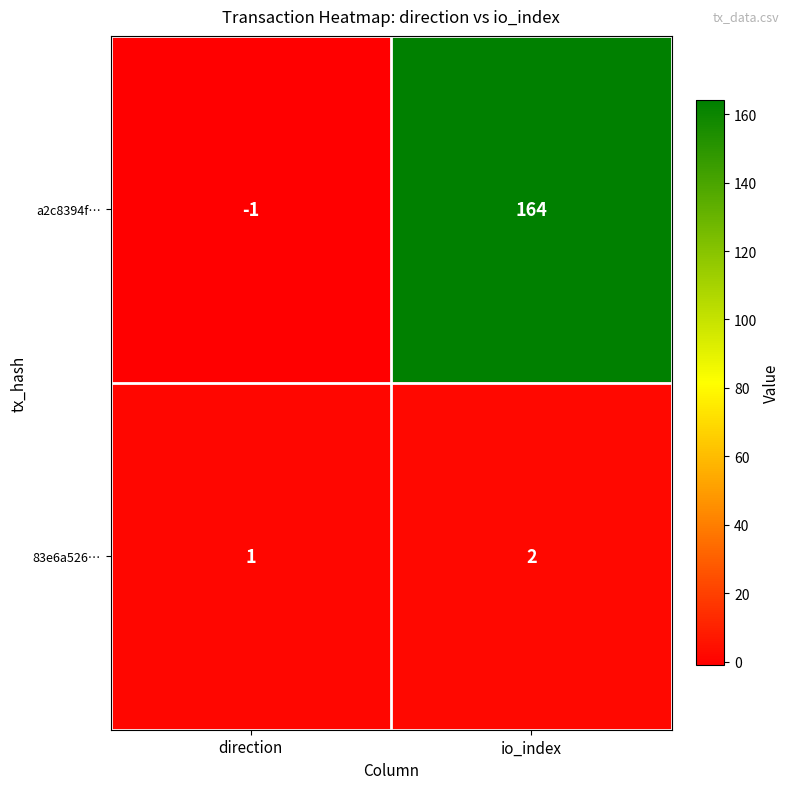

How many series are shown in this chart?

2